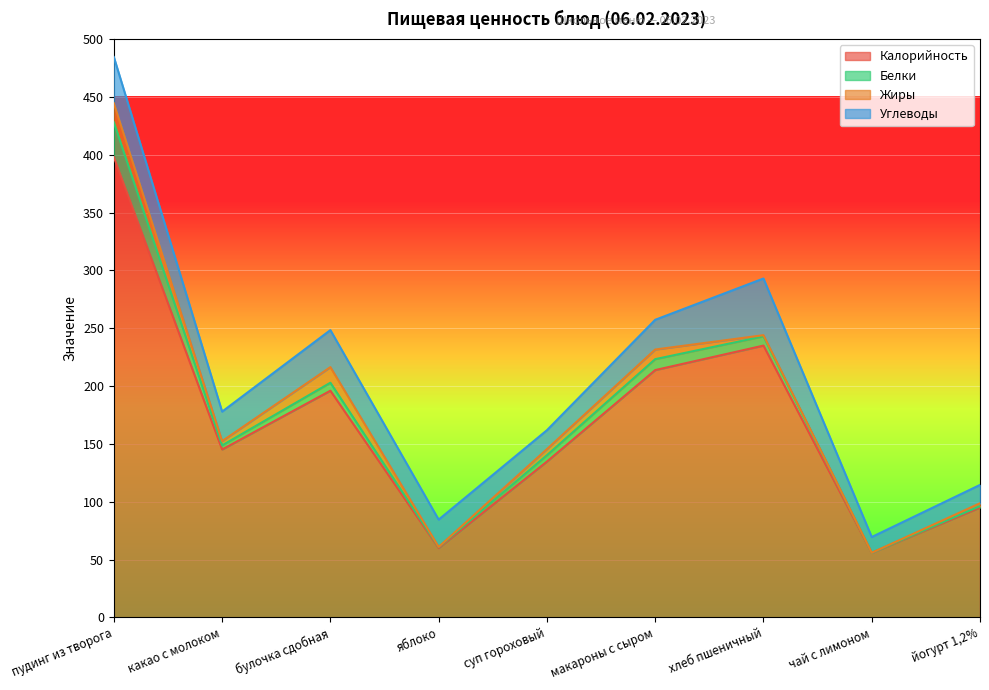

Is it true that Белки equals 30.0 at пудинг из творога?

True